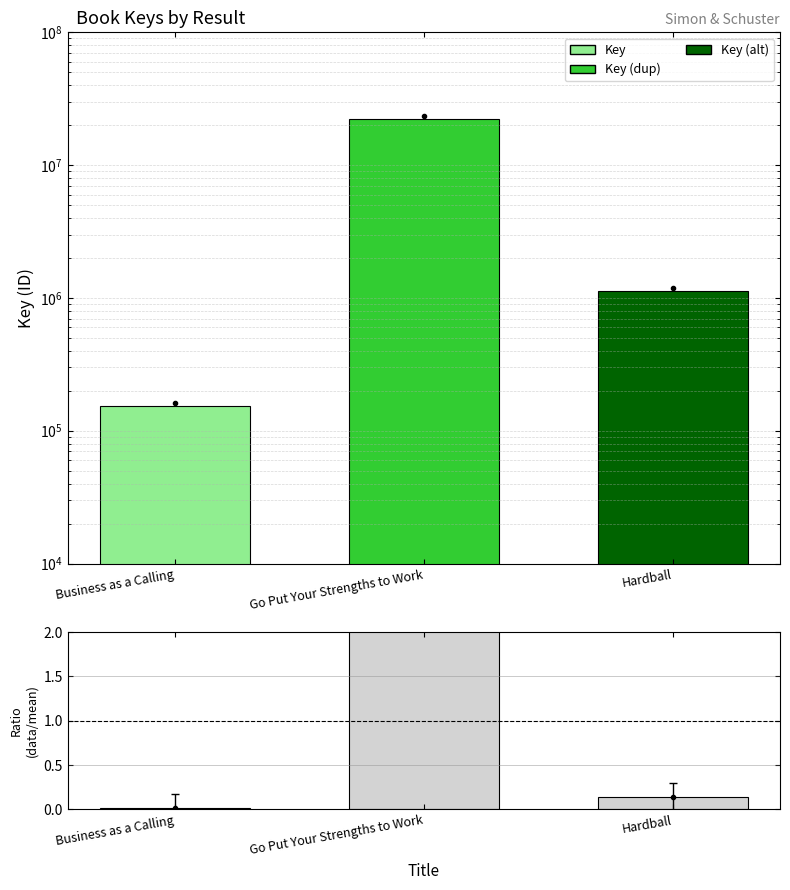

How many data points in Key are above 1129034?

1